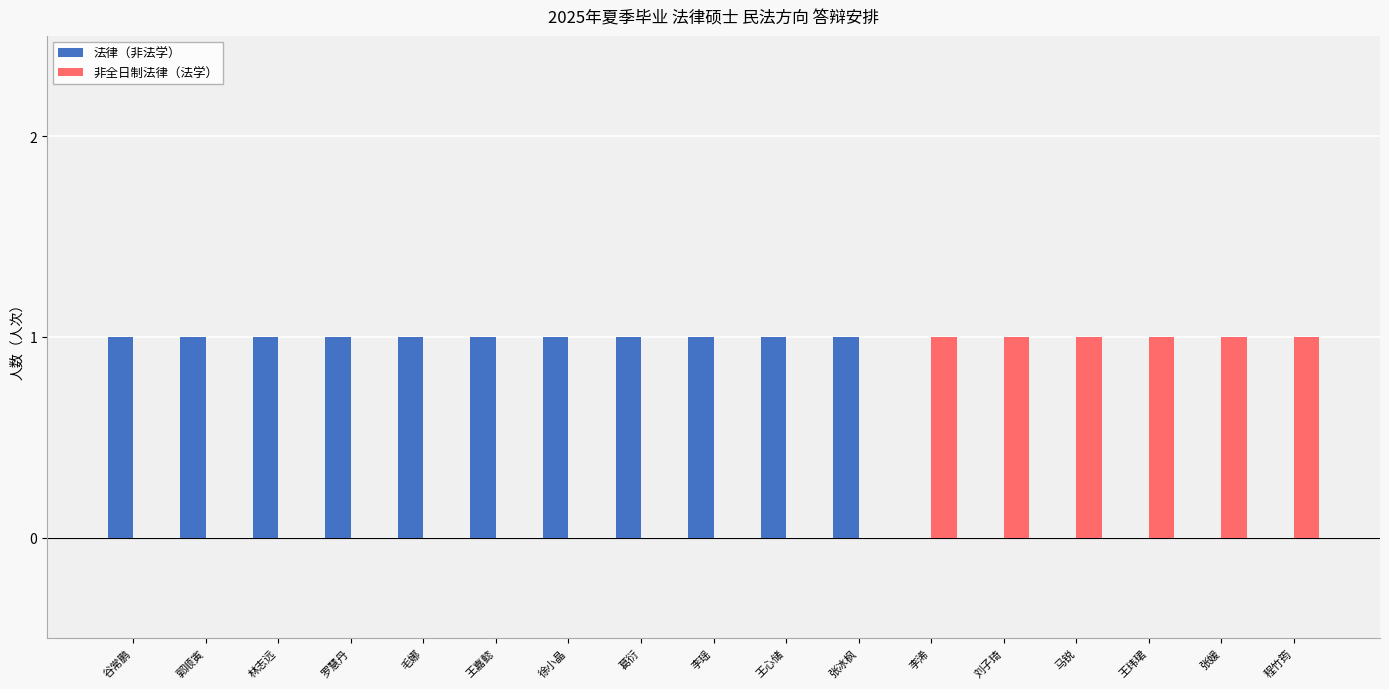

How many groups of bars are there?

17